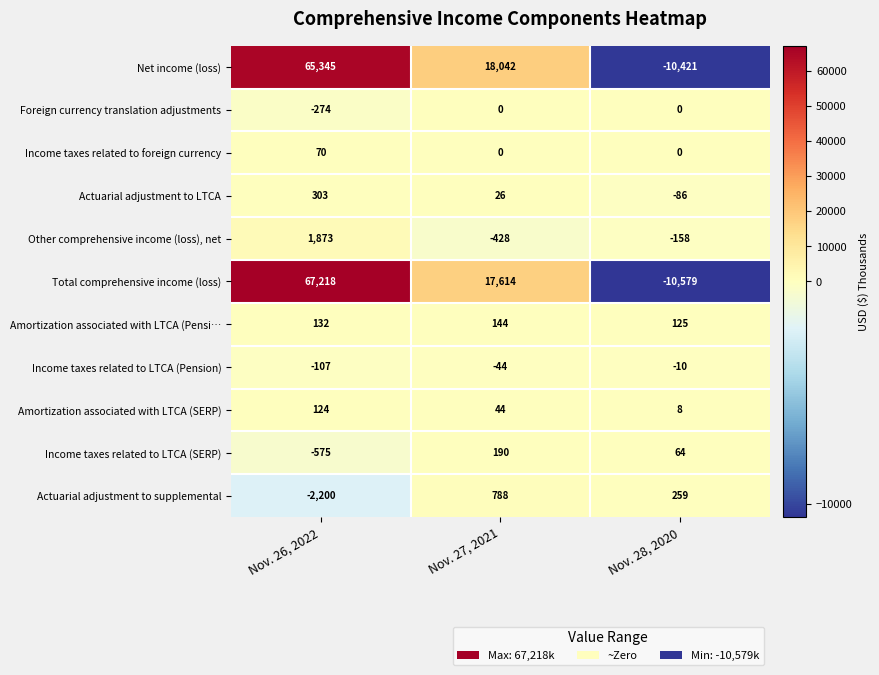

How many series are shown in this chart?

11